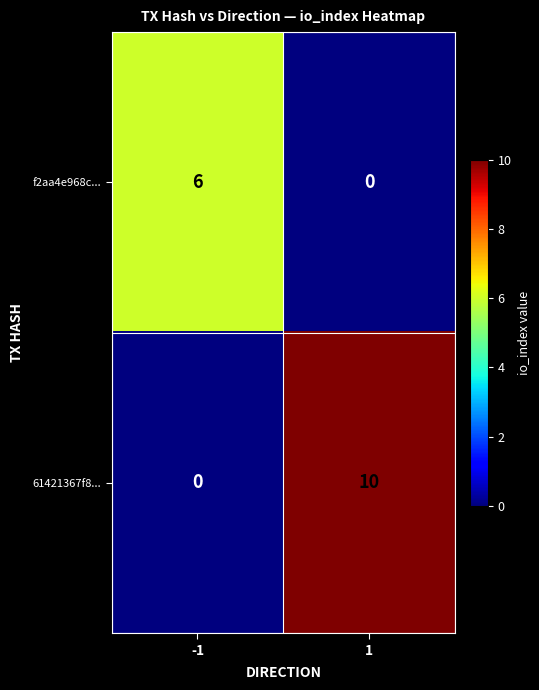

What is the total value across all series at 1?

10